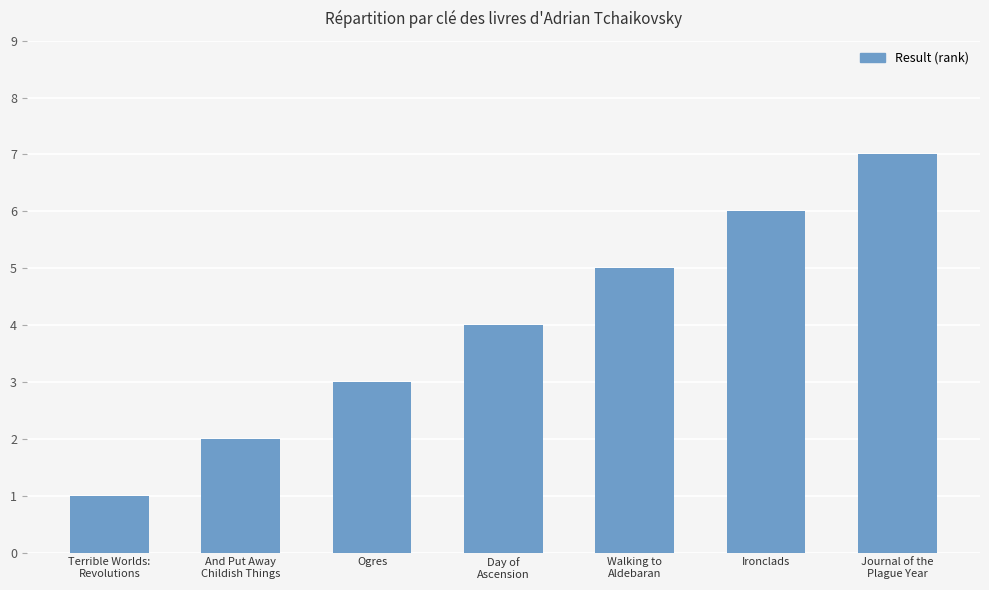

At which label is the value closest to 4?

Day of
Ascension